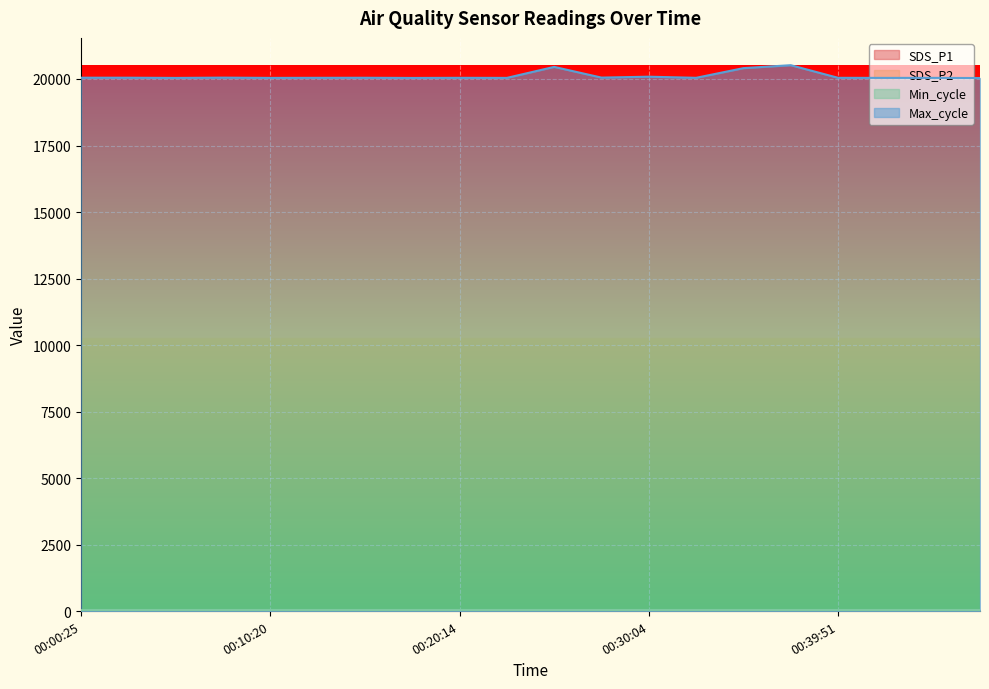

In Max_cycle, how many points are lower than both neighbors (excluding endpoints)?

7